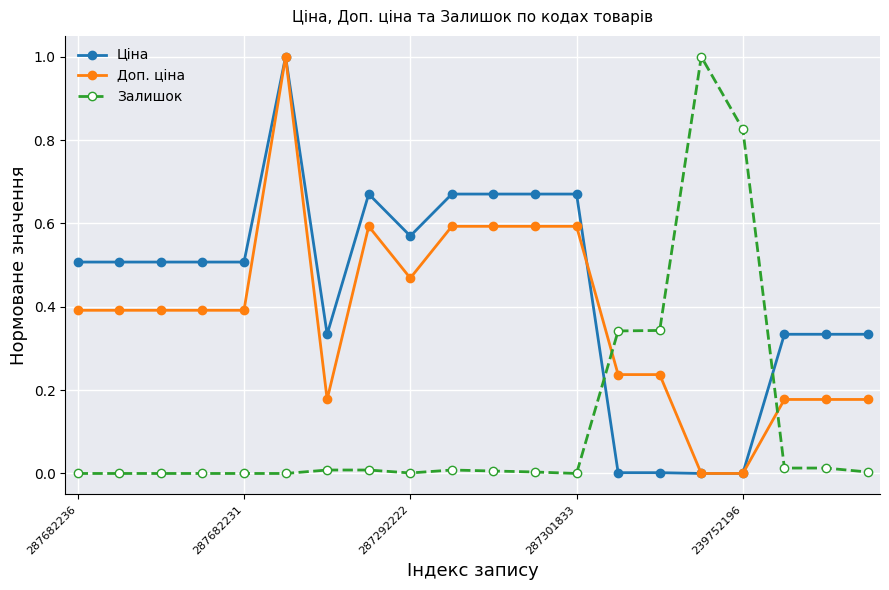

Which series has the largest total across all categories?

Ціна